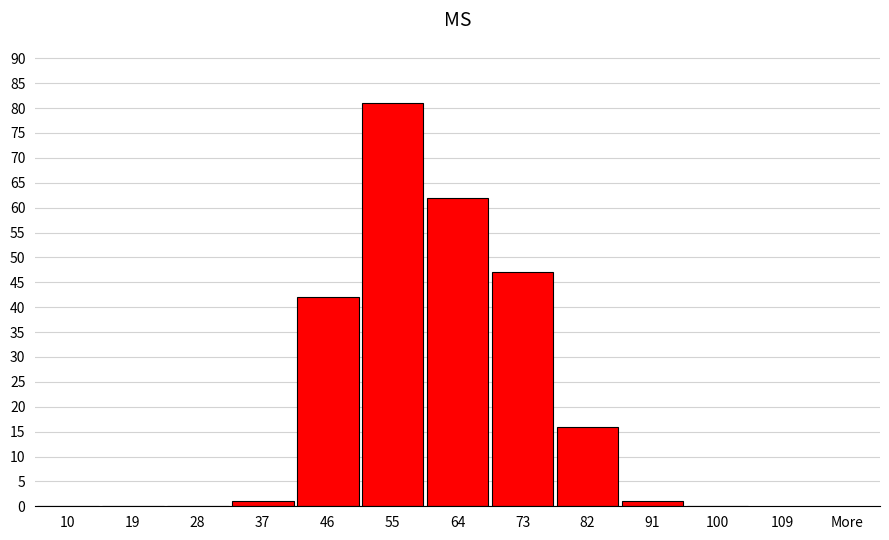

Reading right to left, extract all data points from this chart.

100=0	91=1	82=16	73=47	64=62	55=81	46=42	37=1	28=0	19=0	10=0